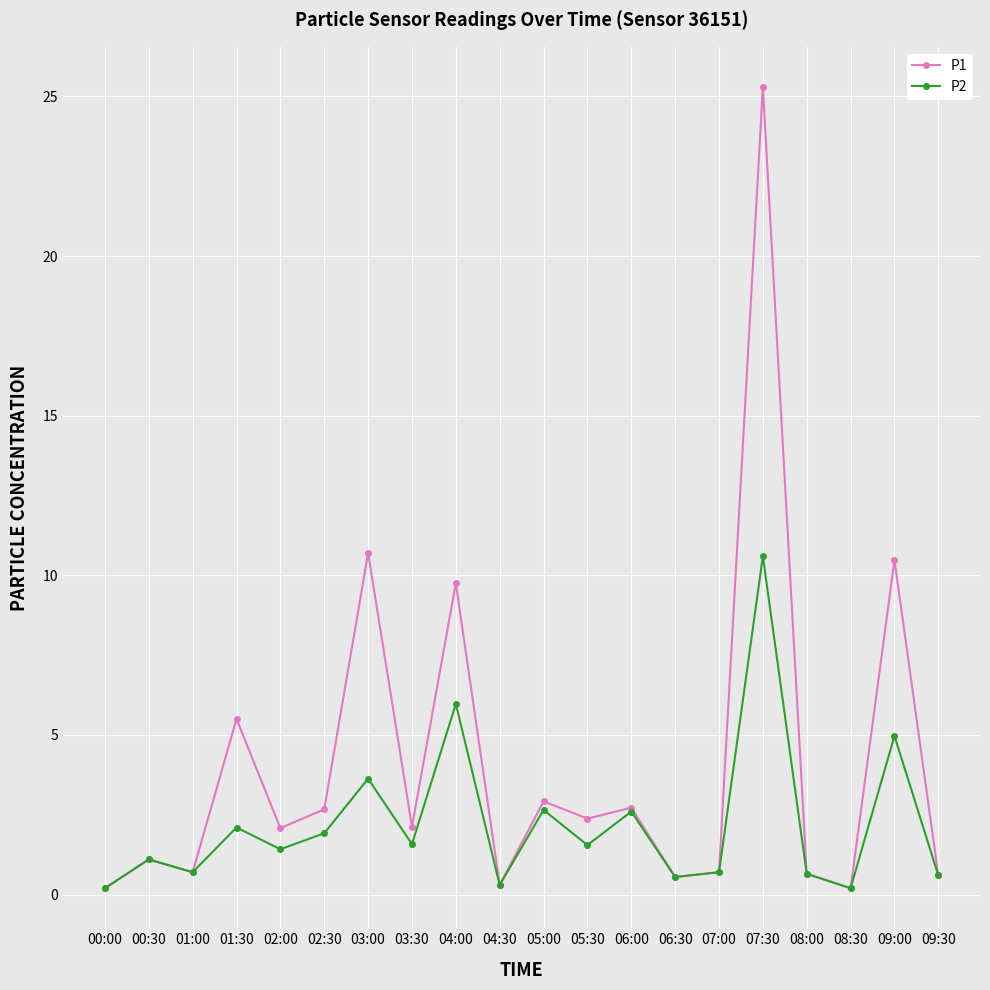

What is the label of the 6th point from the right?

07:00